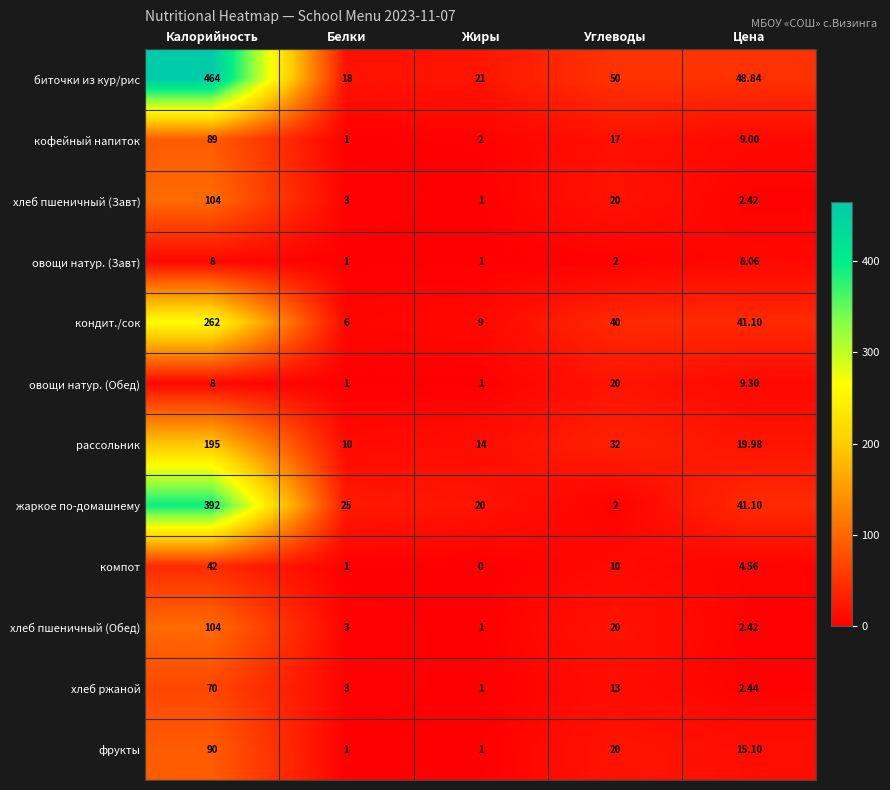

Which series has the widest spread of values?

биточки из кур/рис